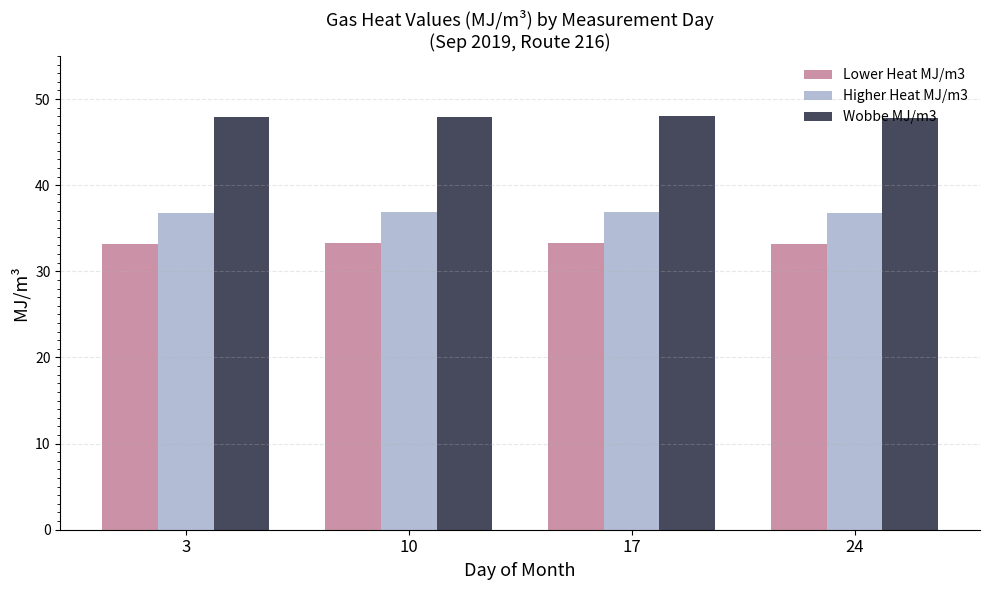

Is it true that Higher Heat MJ/m3 equals 36.9 at 10?

True